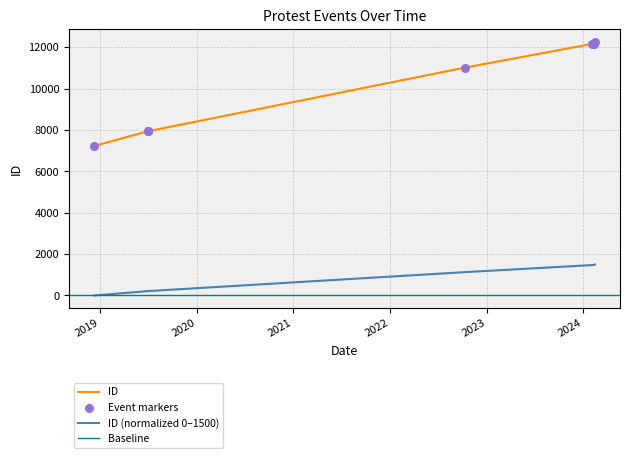

What is the change in value from 2018-12-10 to 2024-02-09?

+4956